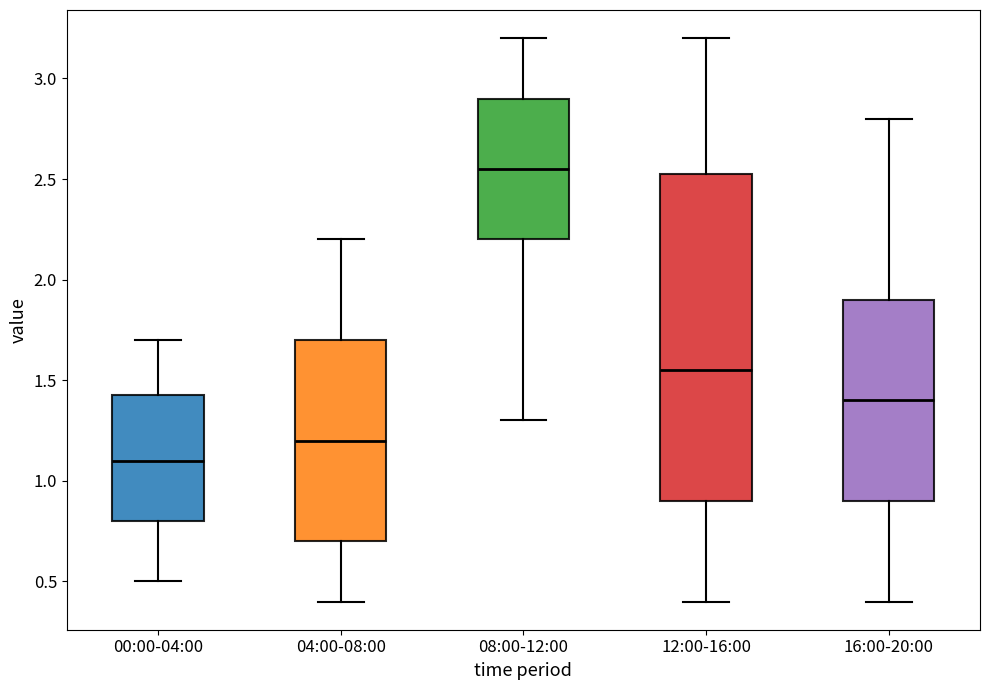

Which box's median line is the highest?

08:00-12:00